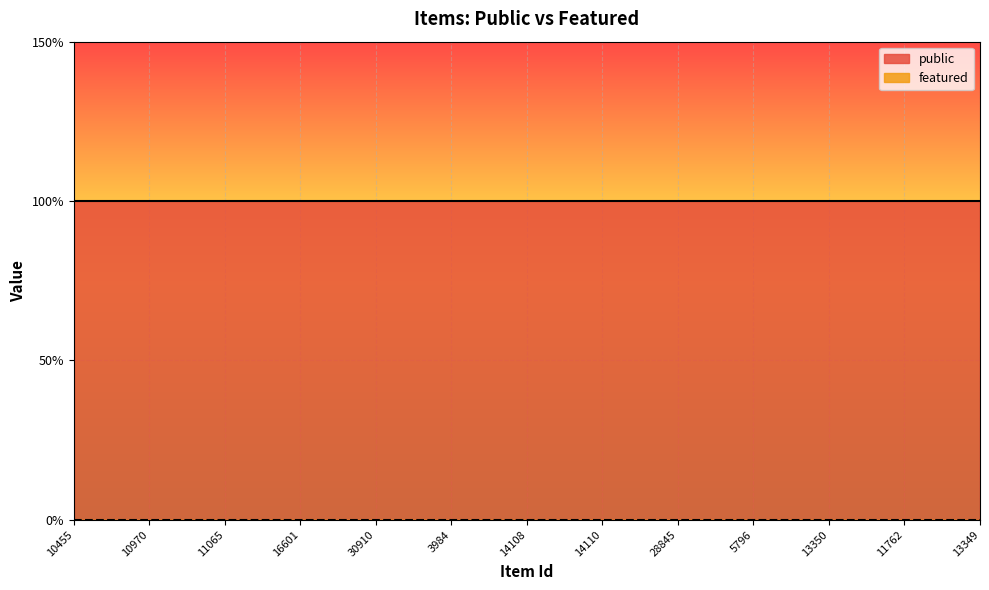

At which label does public reach its peak?

10455